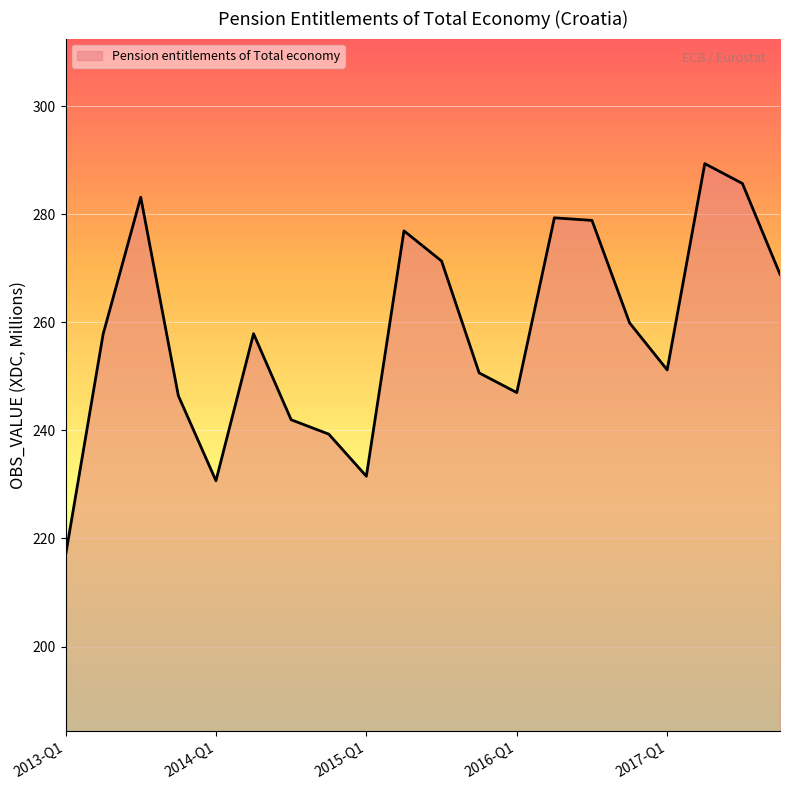

What is the smallest value displayed?

216.8